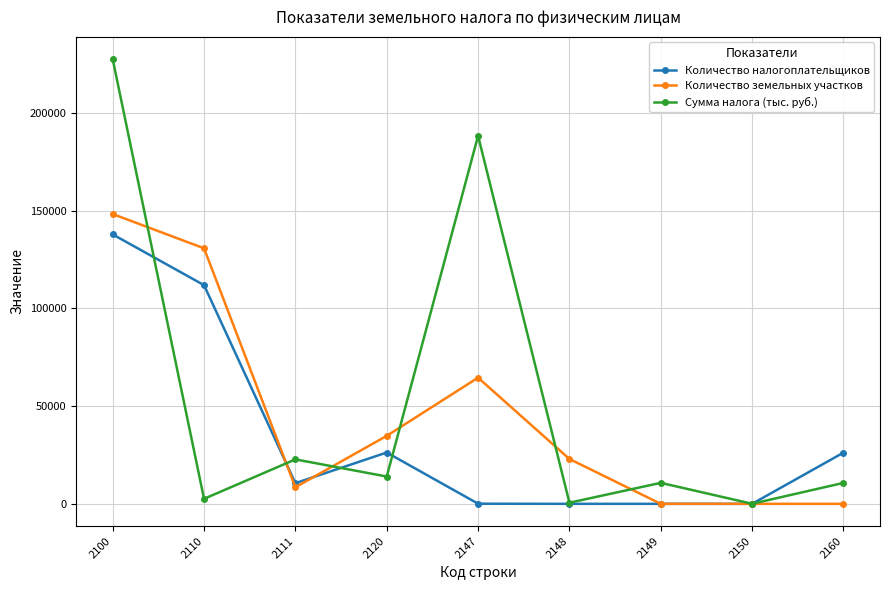

At 2100, list the series in order from largest to smallest.

Сумма налога (тыс. руб.), Количество земельных участков, Количество налогоплательщиков